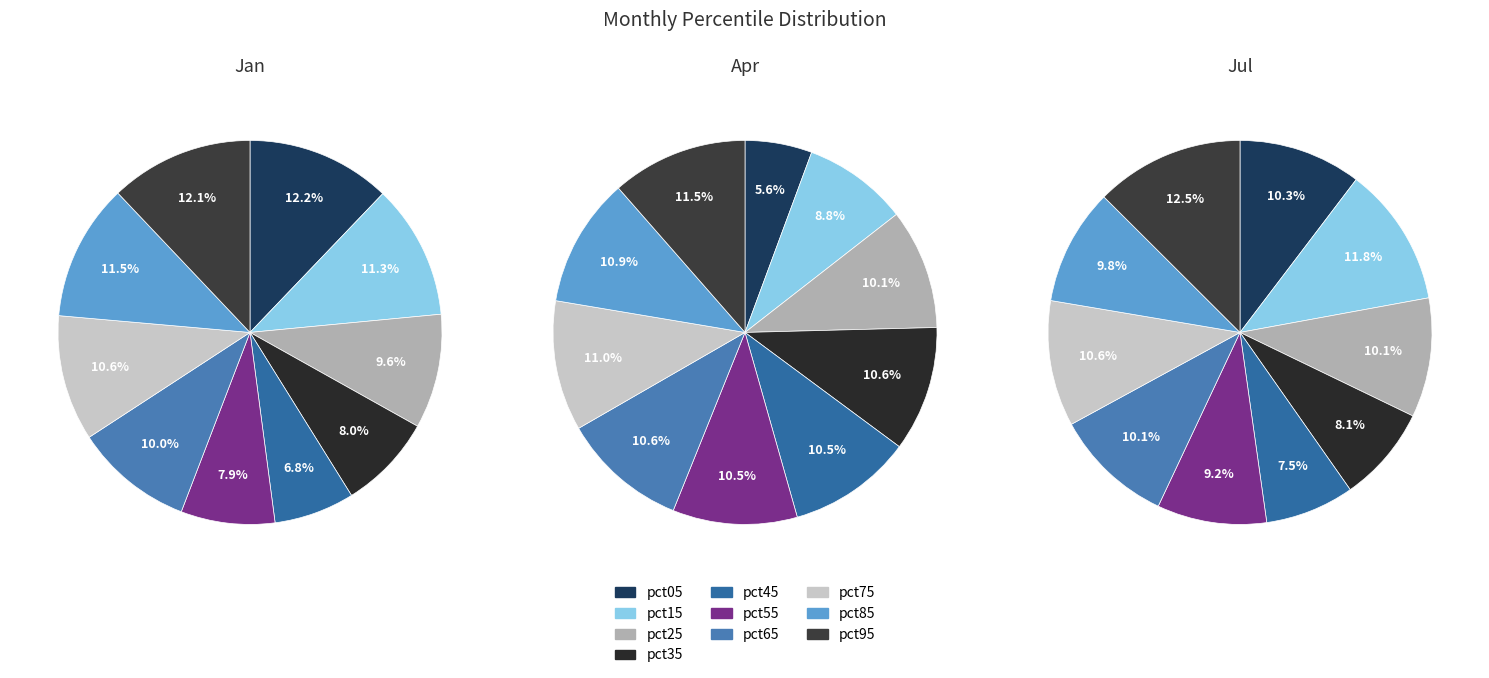

Between pct15 and pct35, which series saw the biggest shift?

Jul